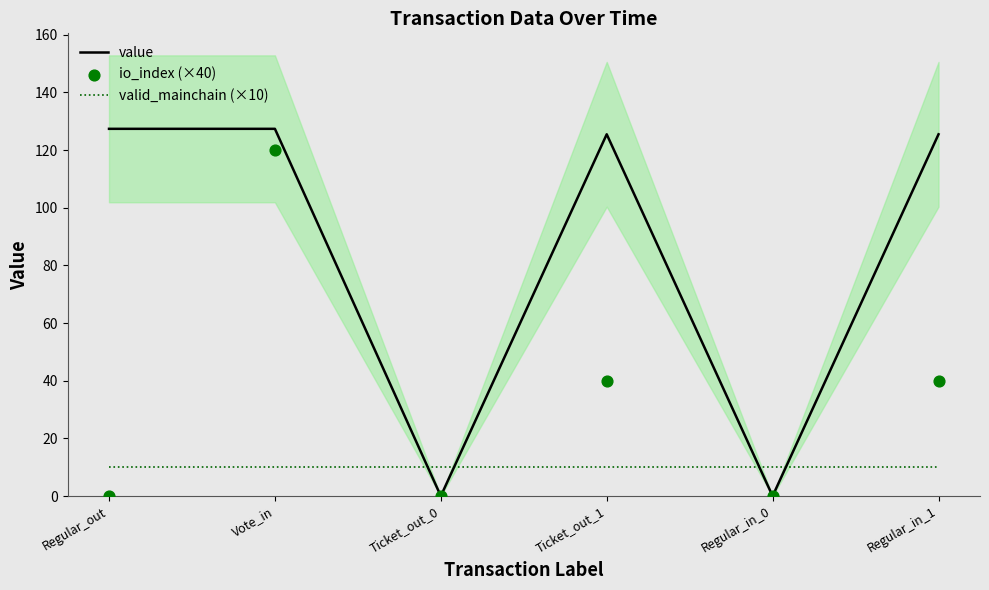

Which series contains the lowest Y value?

io_index (×40)